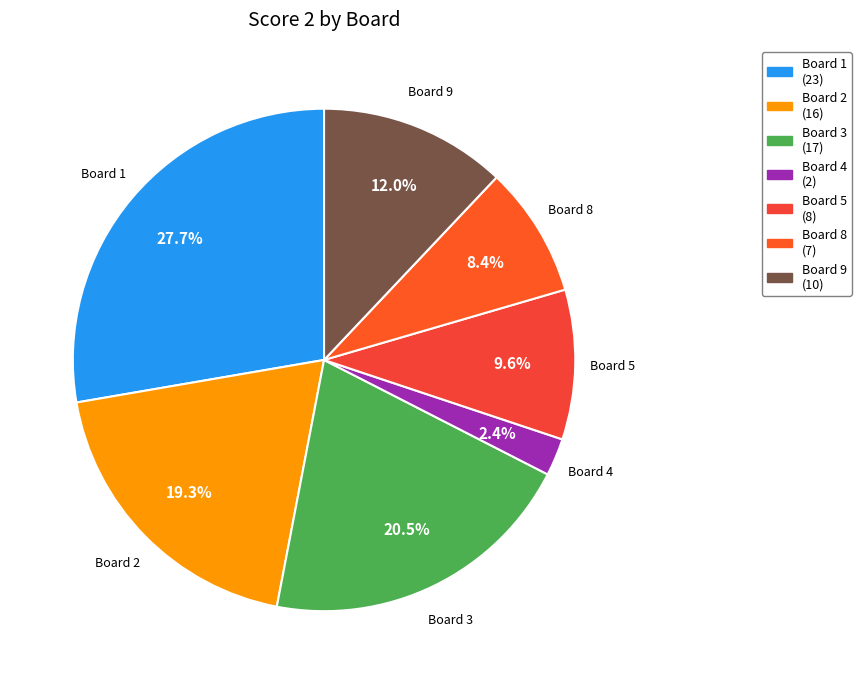

How many slices are in this pie chart?

7